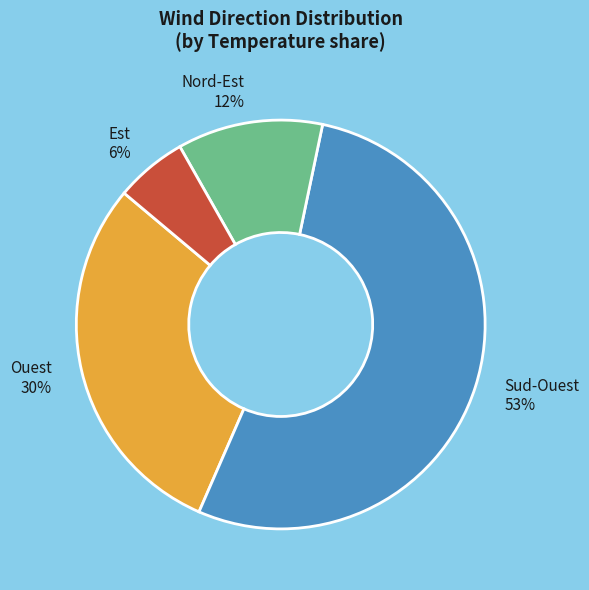

How many segments does this pie chart have?

4